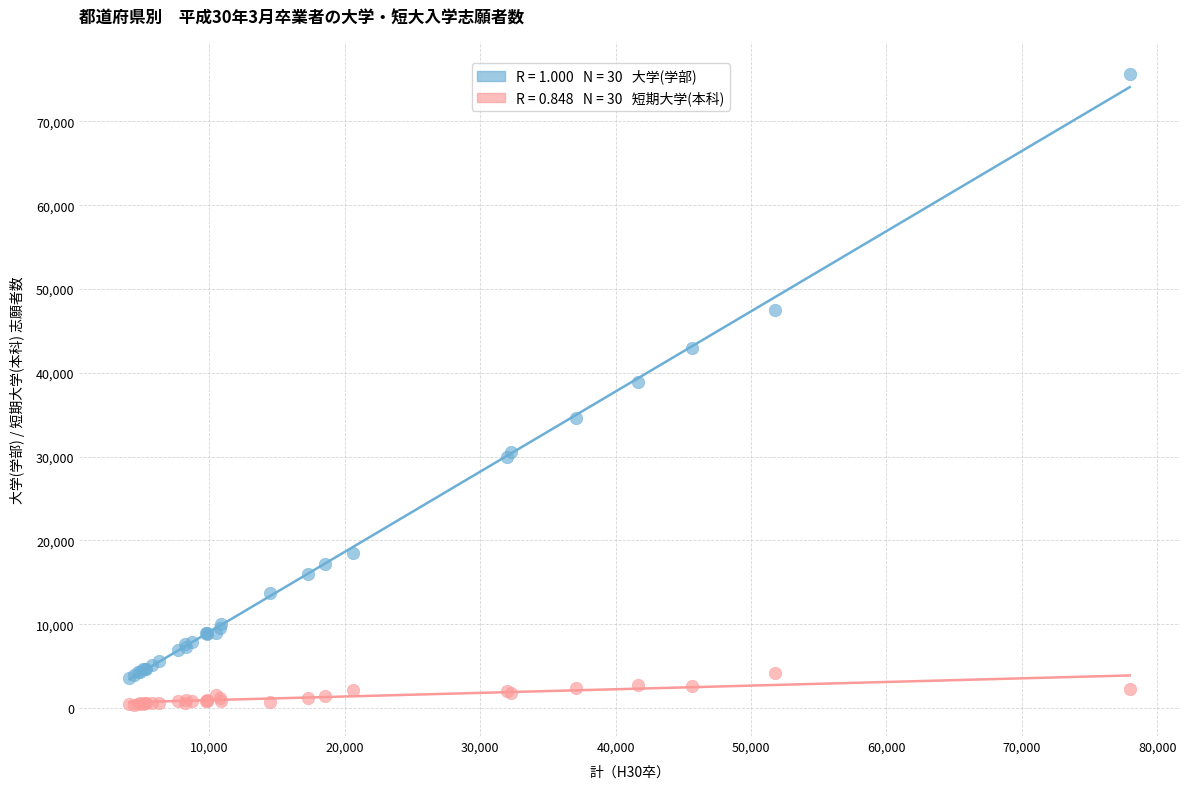

Across all series, what Y value is closest to 38034?

38885